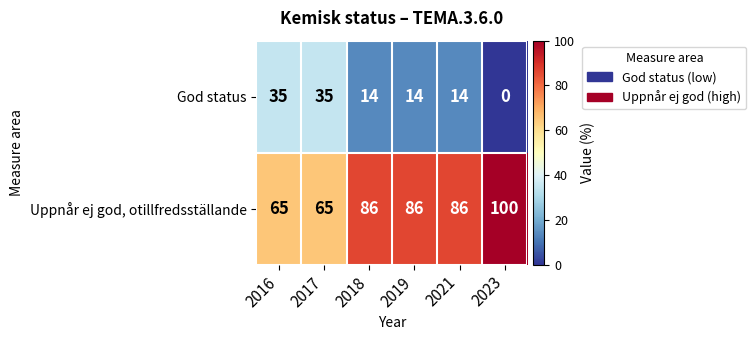

How many values in the God status series are below 14?

1